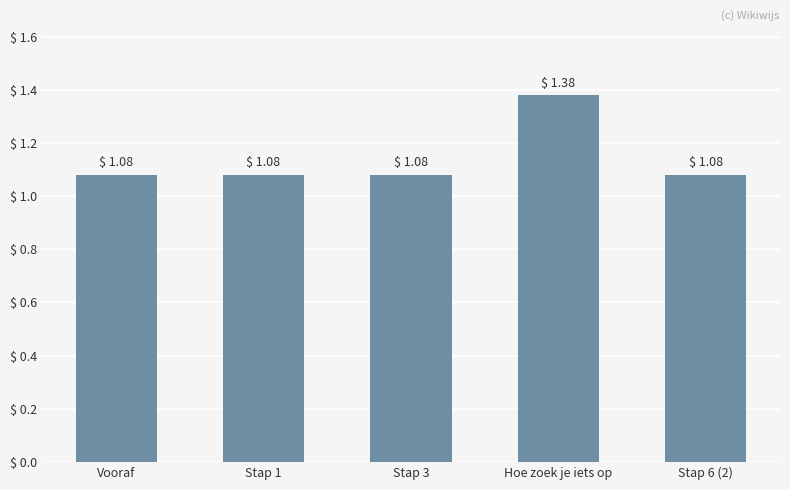

Count the values in the range 1 to 2.

5